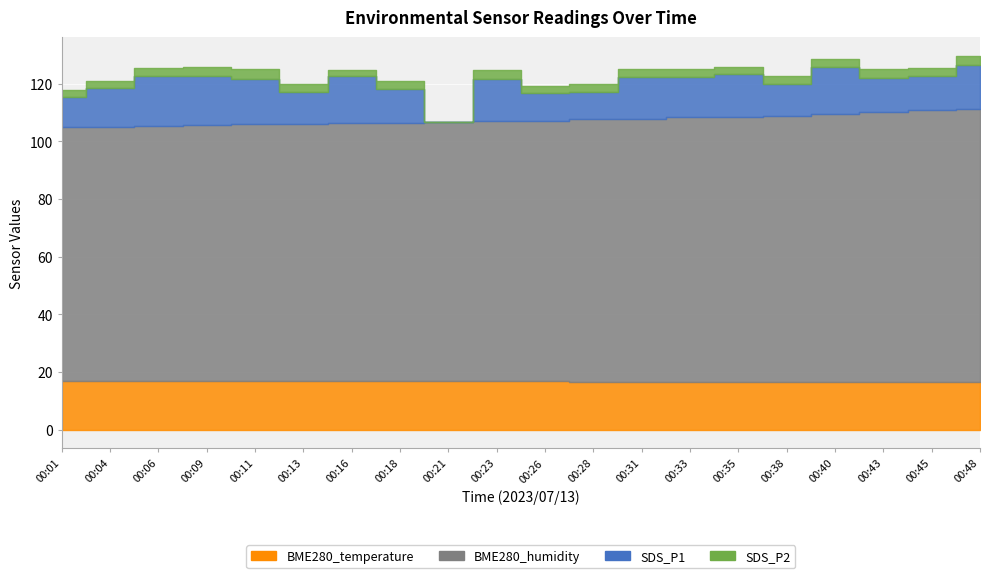

True or false: SDS_P1 has a value of 9.2 at 00:48.

False